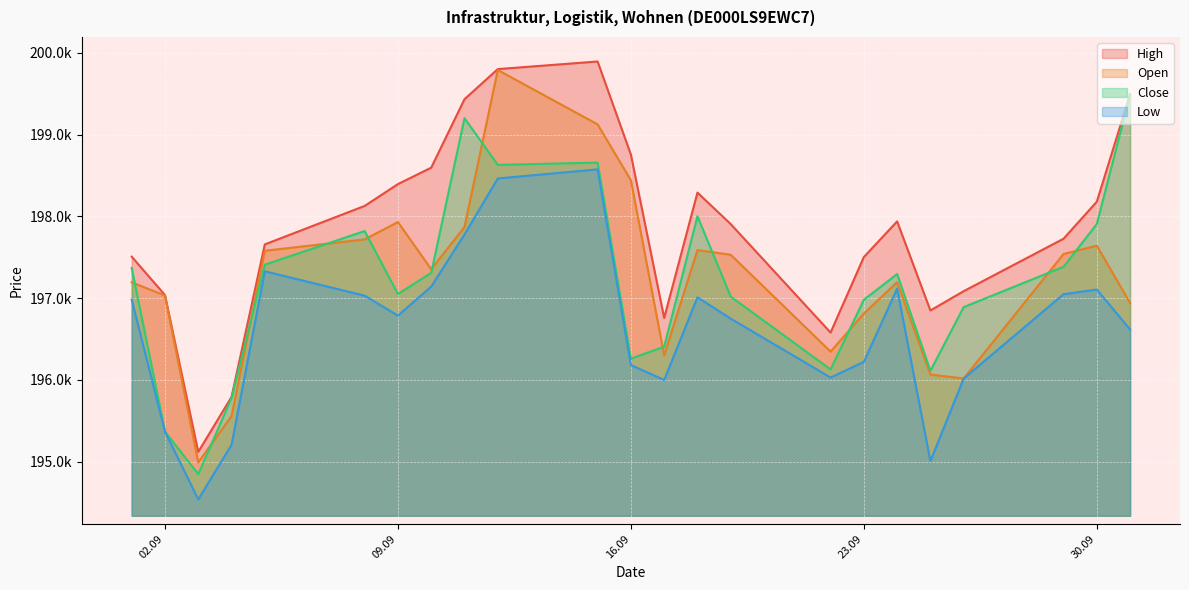

How many lines are shown in the chart?

4